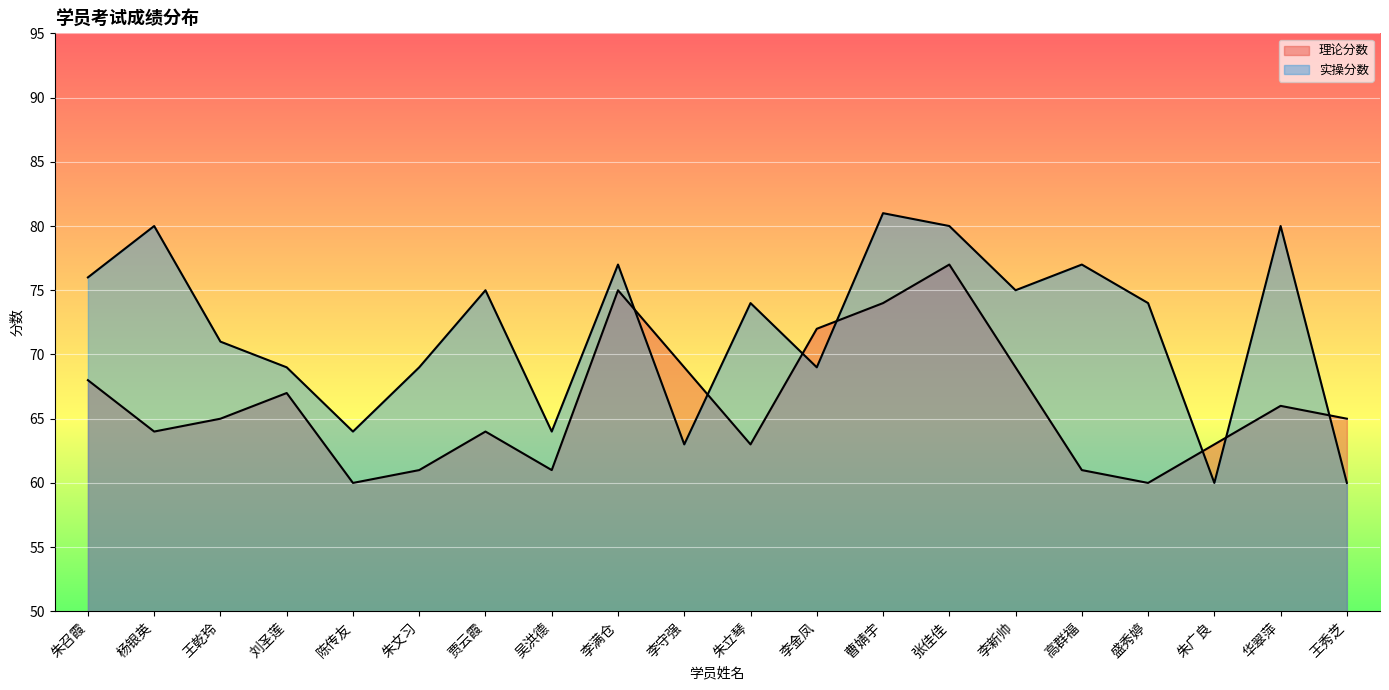

What is the difference between the highest and lowest values at 盛秀婷?

14